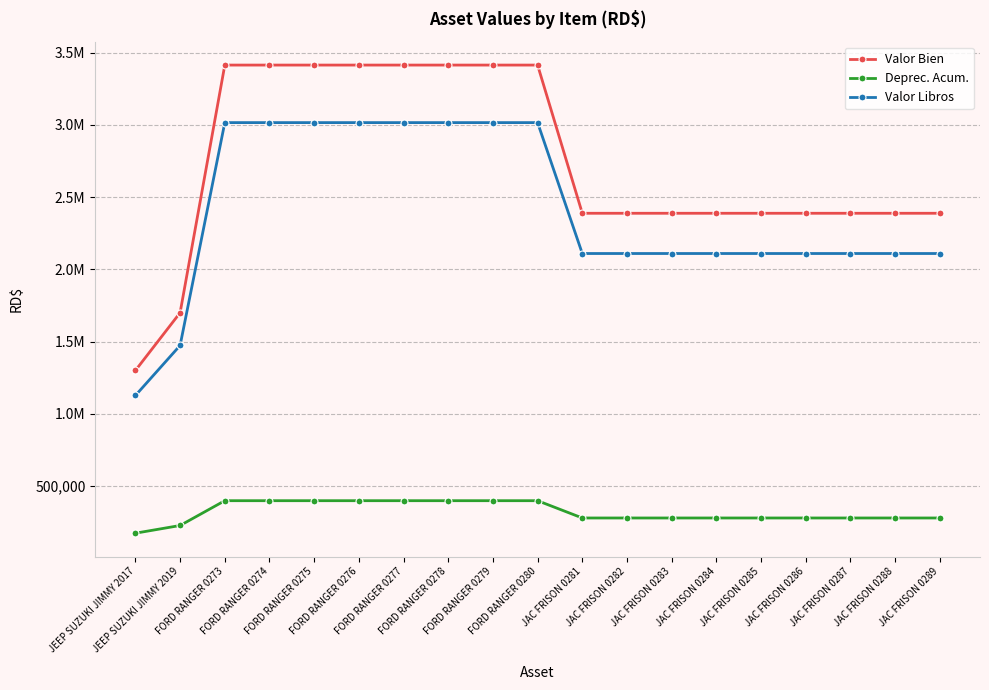

Which series has the largest total across all categories?

Valor Bien